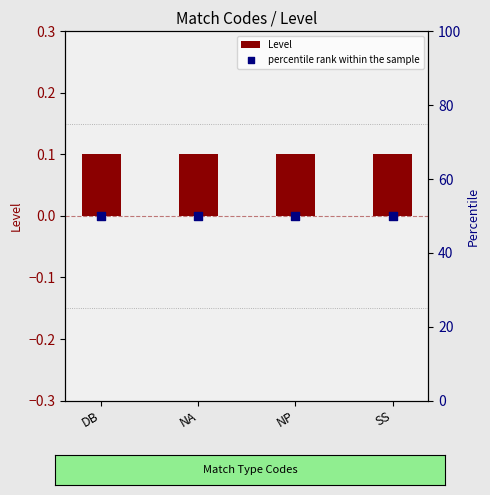

At which category is the sum across all series the highest?

DB